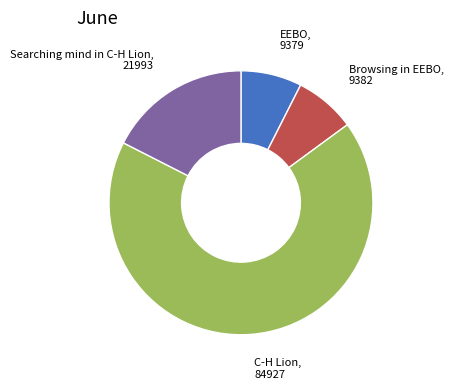

What is the largest slice in the pie chart?

C-H Lion